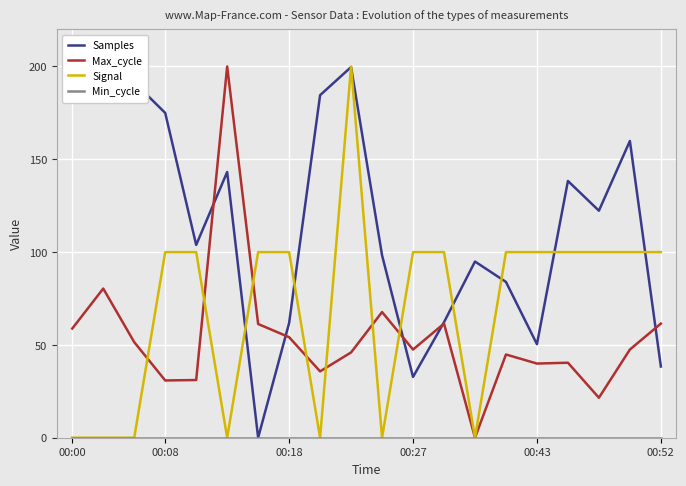

What is the label of the 9th point from the left?

8